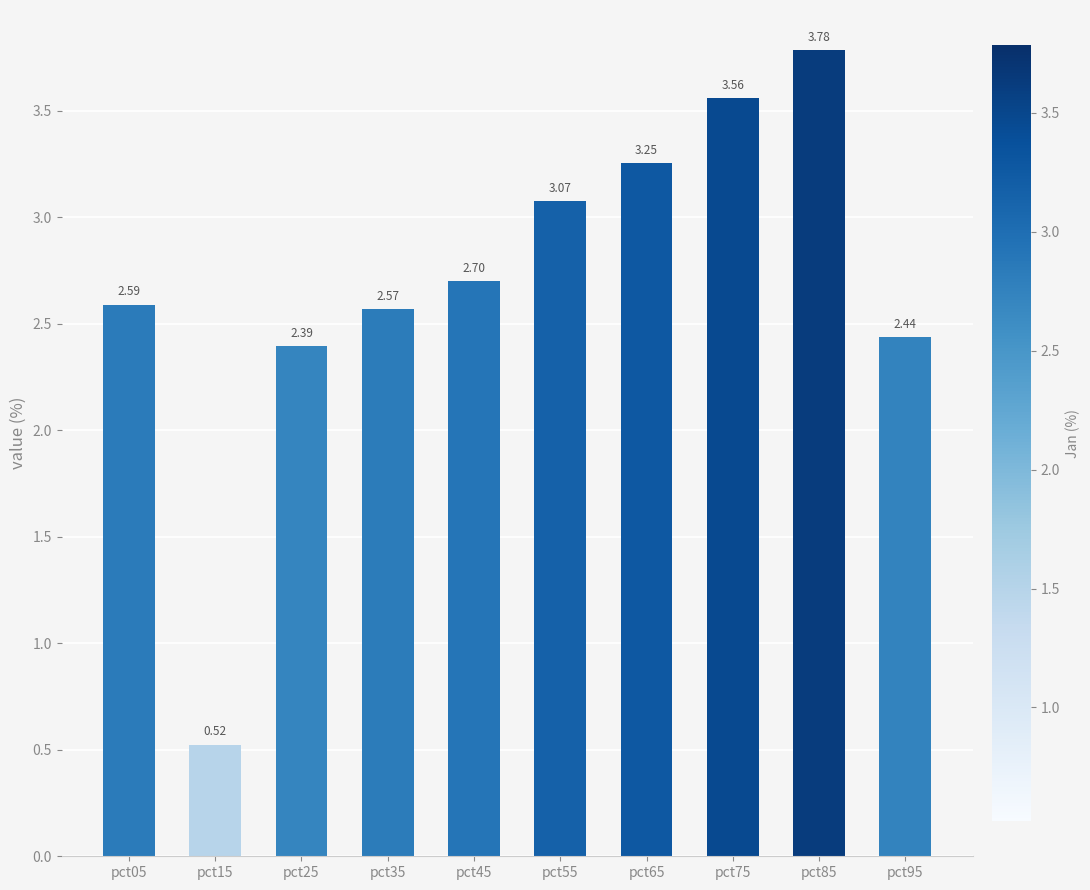

What is the value of the 9th bar from the left?

3.8